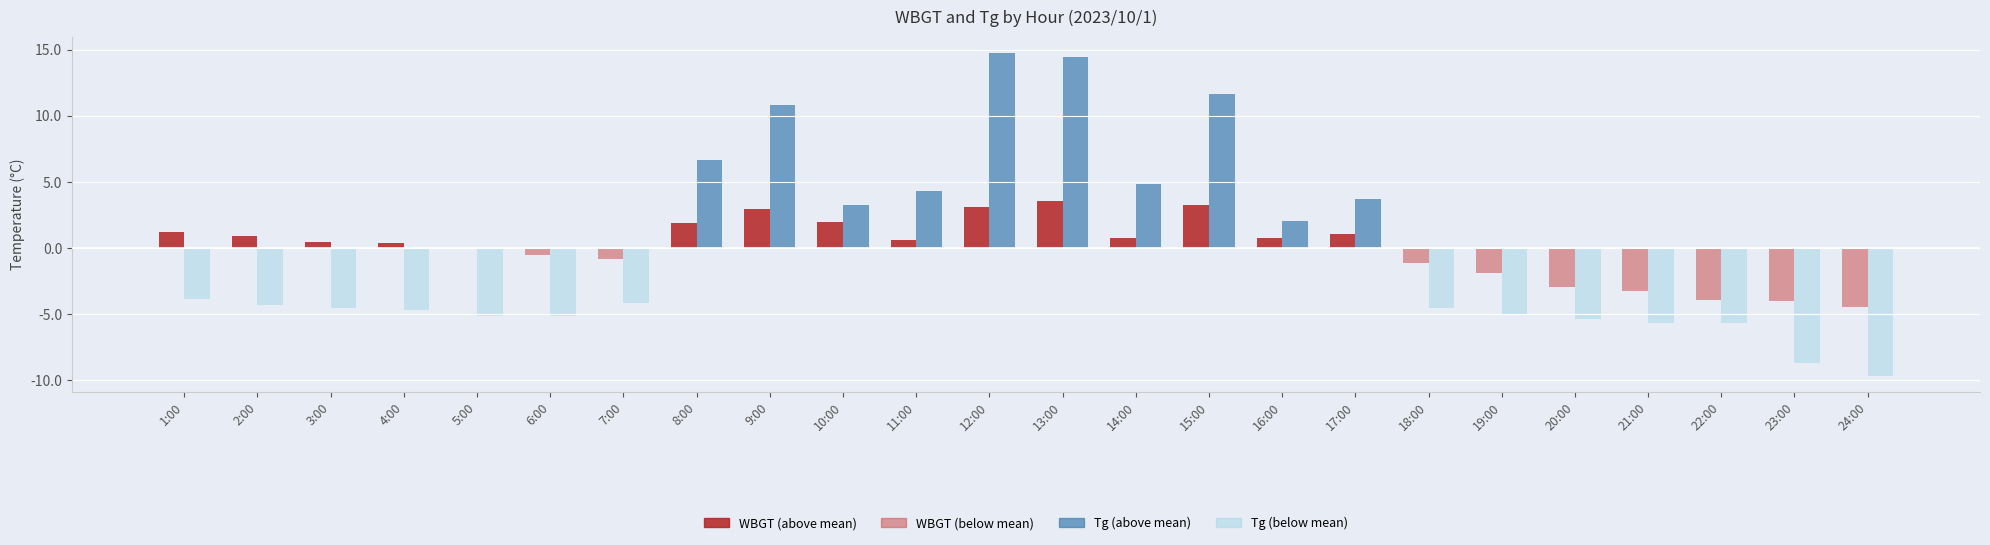

What is the total value across all series at 22:00?

-9.6